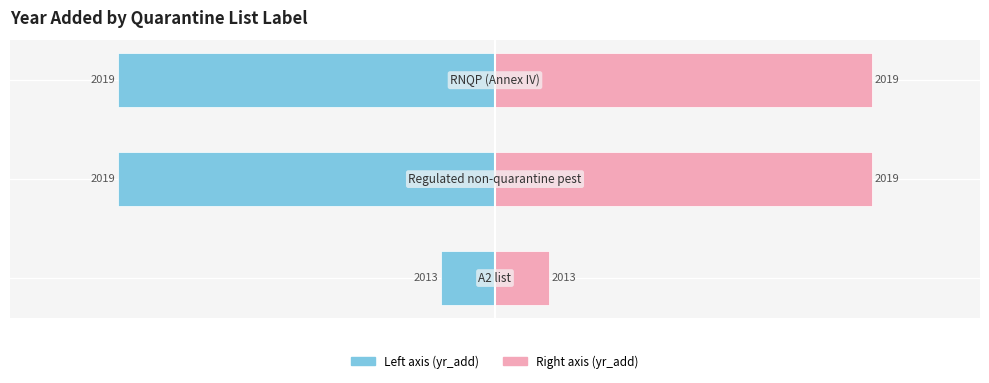

Are the bars horizontal?

Yes